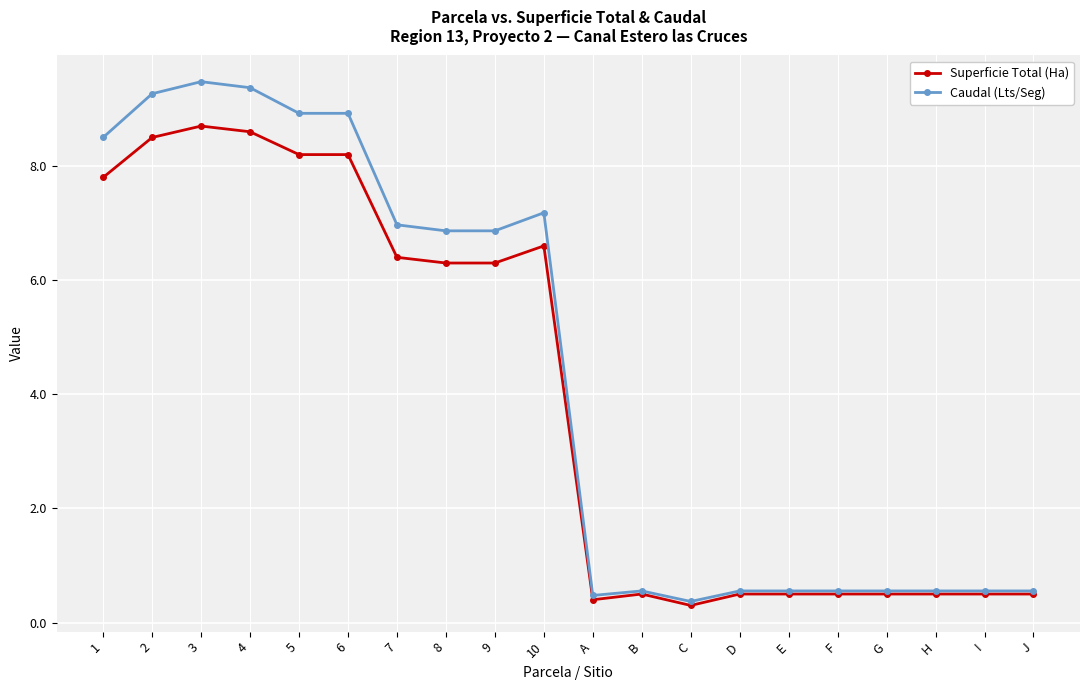

Reading left to right, what are all the values shown in this chart?

Superficie Total (Ha): 1=7.8	2=8.5	3=8.7	4=8.6	5=8.2	6=8.2	7=6.4	8=6.3	9=6.3	10=6.6	A=0.4	B=0.5	C=0.3	D=0.5	E=0.5	F=0.5	G=0.5	H=0.5	I=0.5	J=0.5
Caudal (Lts/Seg): 1=8.5	2=9.3	3=9.5	4=9.4	5=8.9	6=8.9	7=7.0	8=6.9	9=6.9	10=7.2	A=0.5	B=0.6	C=0.4	D=0.6	E=0.6	F=0.6	G=0.6	H=0.6	I=0.6	J=0.6